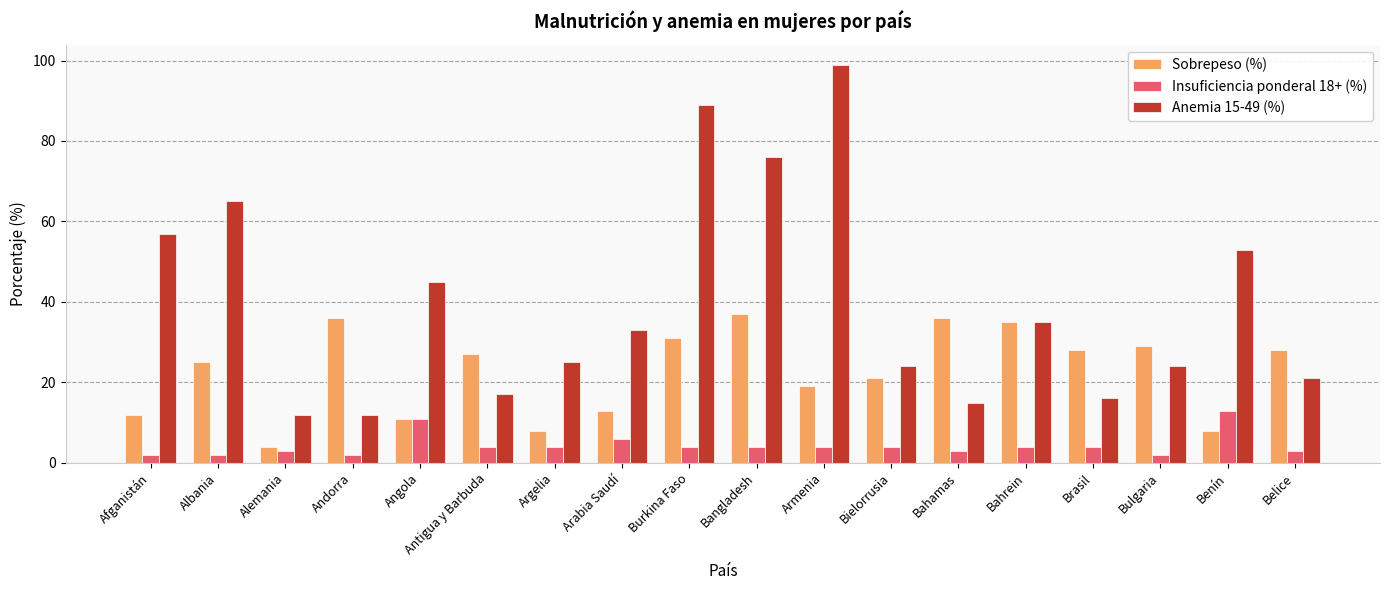

How many bars are there in each group?

3